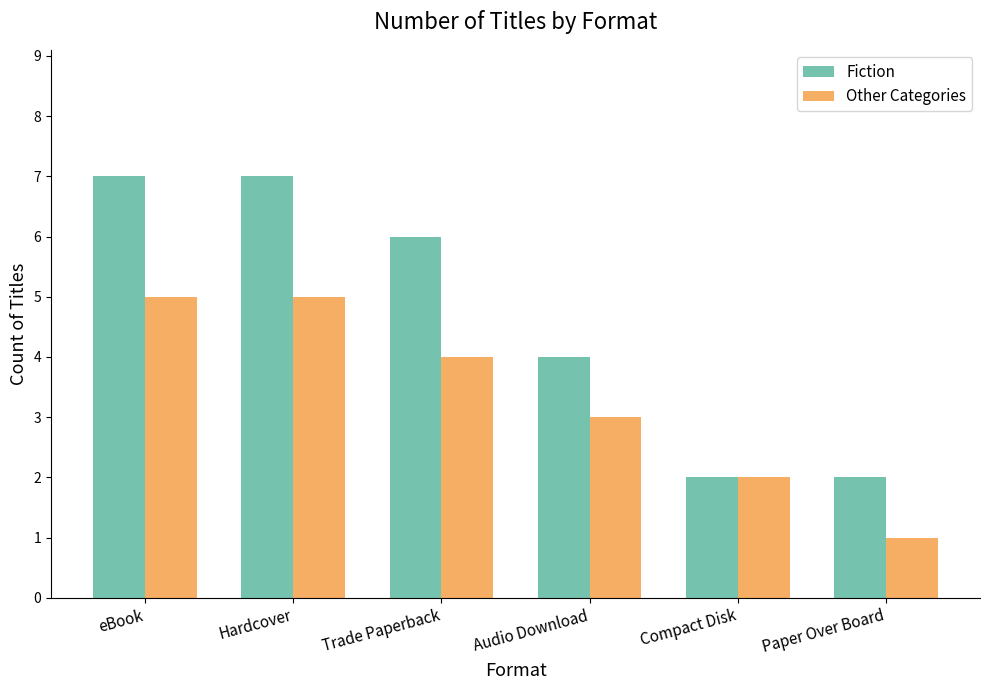

Is the value of Other Categories at Paper Over Board greater than the value of Fiction at Hardcover?

No